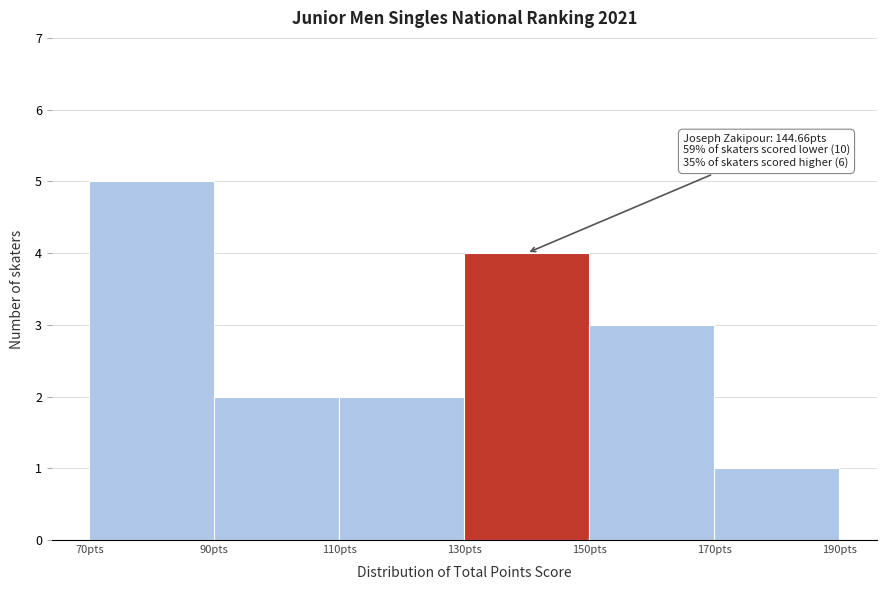

Which range on the x-axis has the tallest bar?

70 to 90